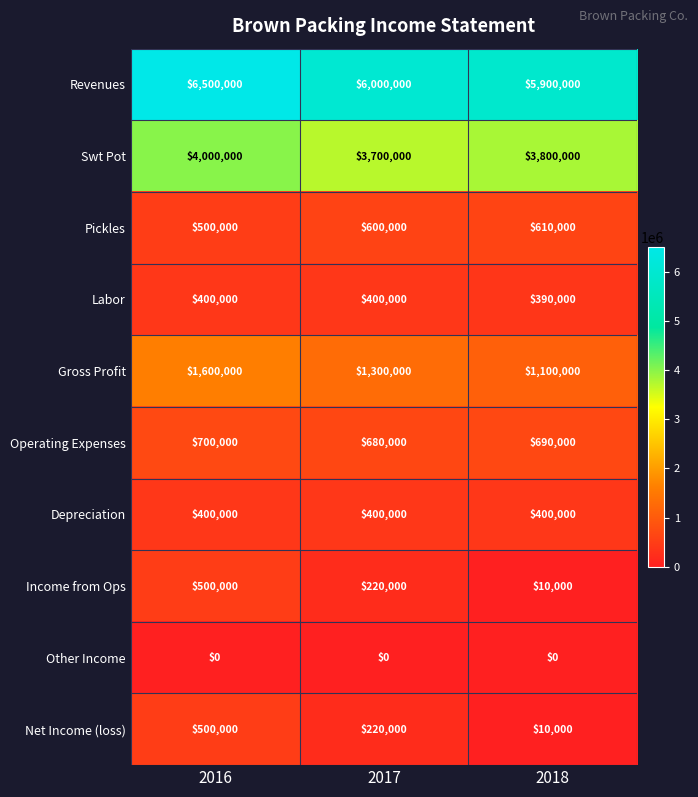

Reading left to right, list all the values displayed in this chart.

Revenues: 6500000	6000000	5900000
Swt Pot: 4000000	3700000	3800000
Pickles: 500000	600000	610000
Labor: 400000	400000	390000
Gross Profit: 1600000	1300000	1100000
Operating Expenses: 700000	680000	690000
Depreciation: 400000	400000	400000
Income from Ops: 500000	220000	10000
Other Income: 0	0	0
Net Income (loss): 500000	220000	10000